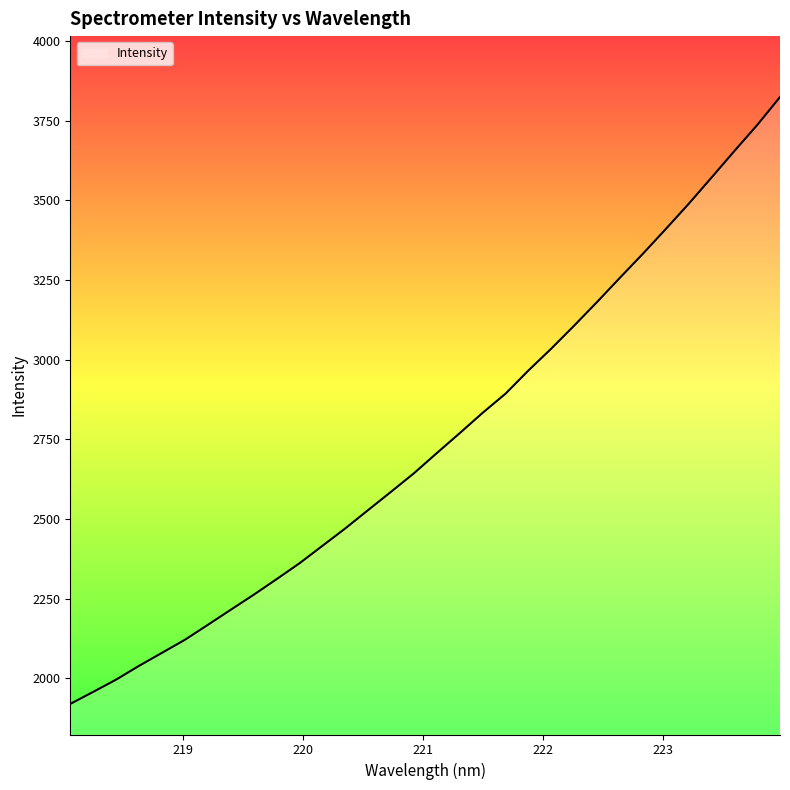

What is the difference between the maximum and minimum values?

1904.2